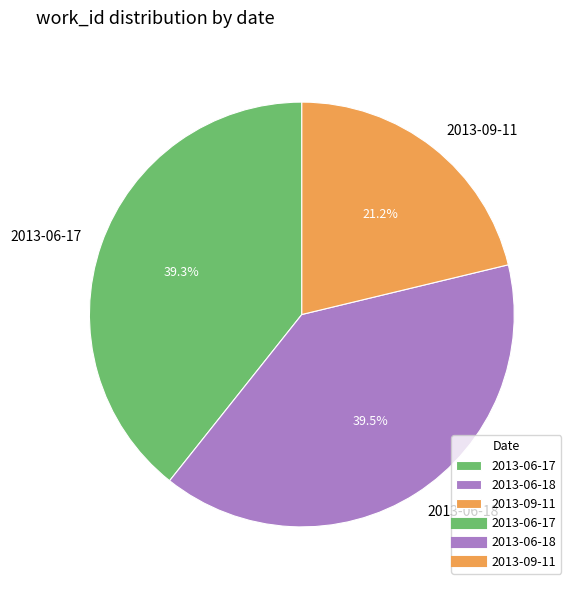

Is it true that 2013-06-17 is 39% of the pie?

True